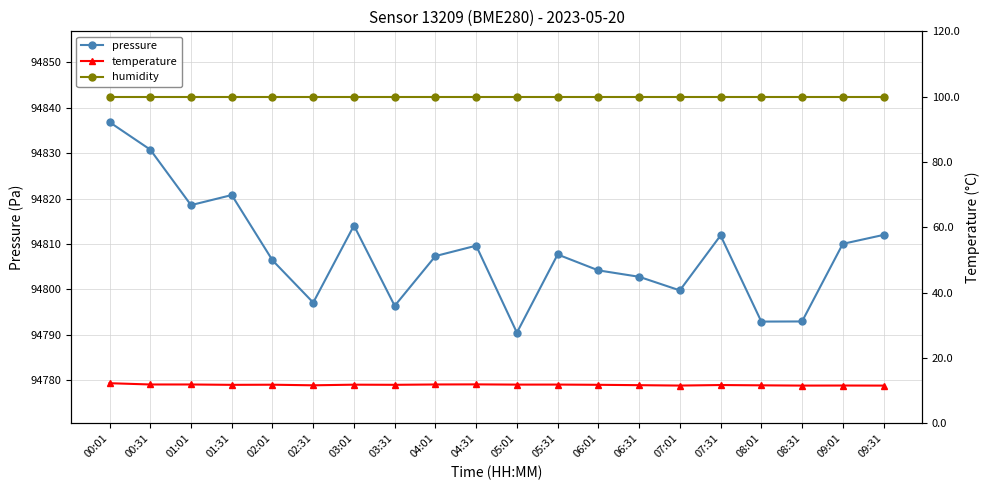

How many interior local valleys does the temperature series have?

6